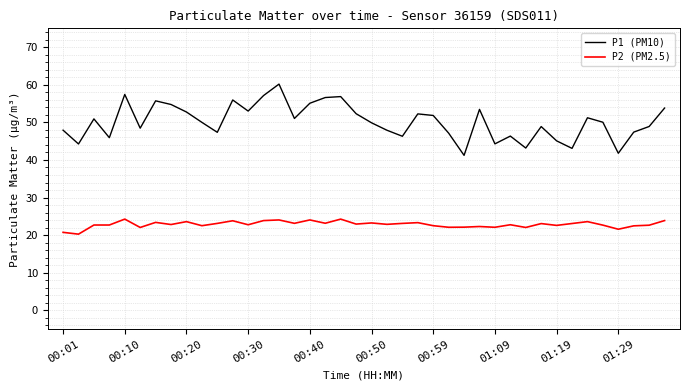

What is the smallest value displayed?

20.3